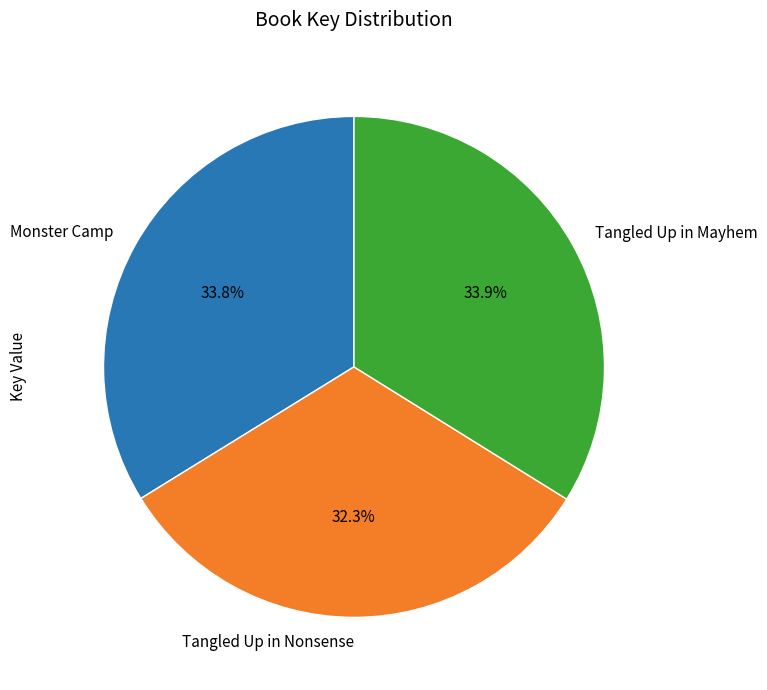

How many slices are in this pie chart?

3